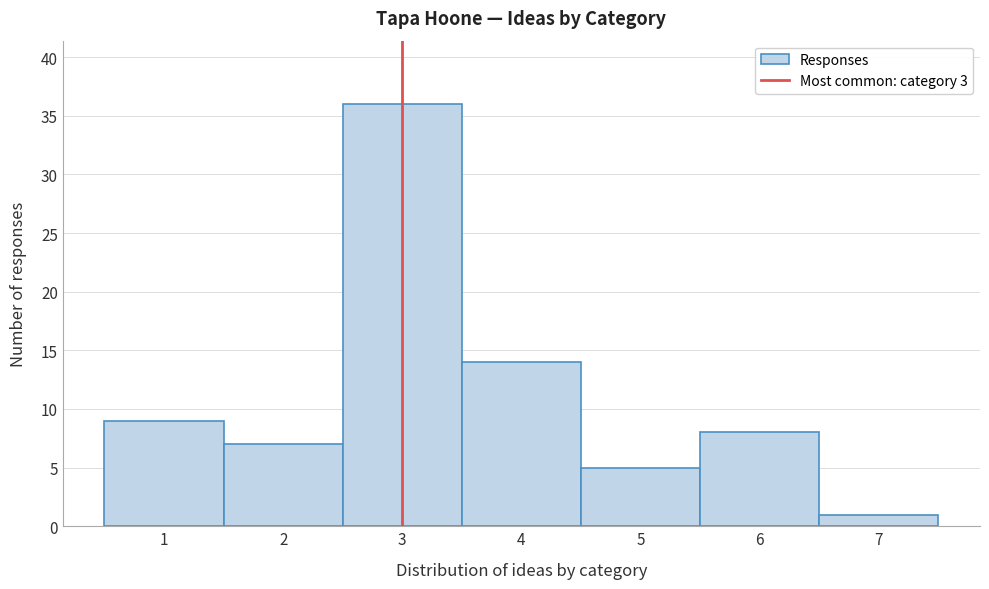

Over which range of the x-axis is the bar tallest?

2.5 to 3.5